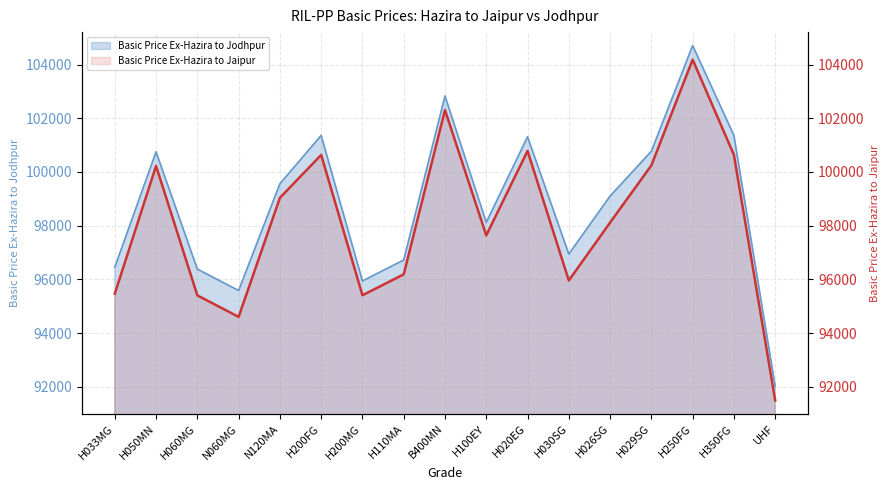

The value of Basic Price Ex-Hazira to Jodhpur at H100EY is 98120. True or false?

True